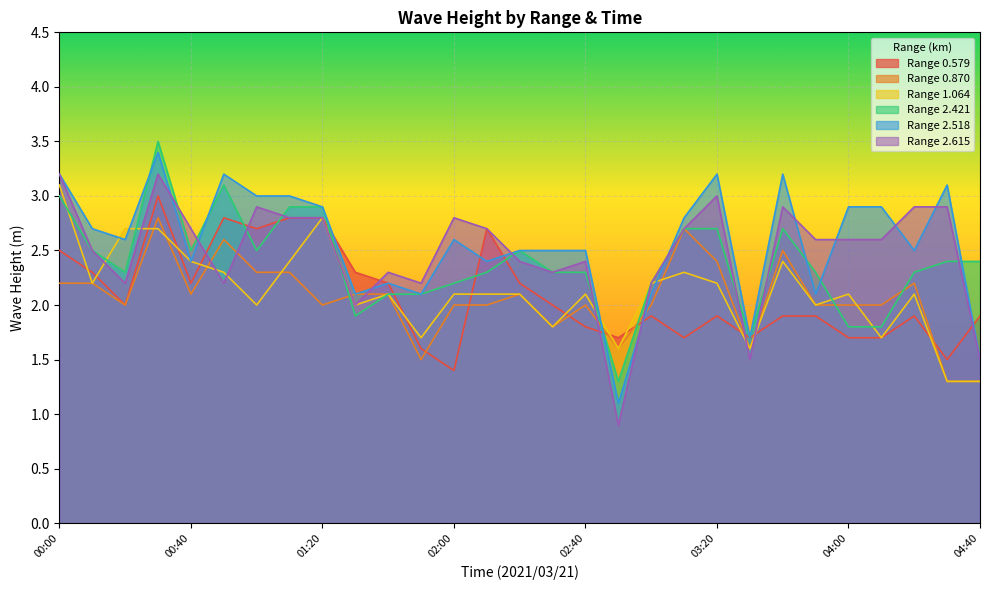

How many lines are shown in the chart?

6